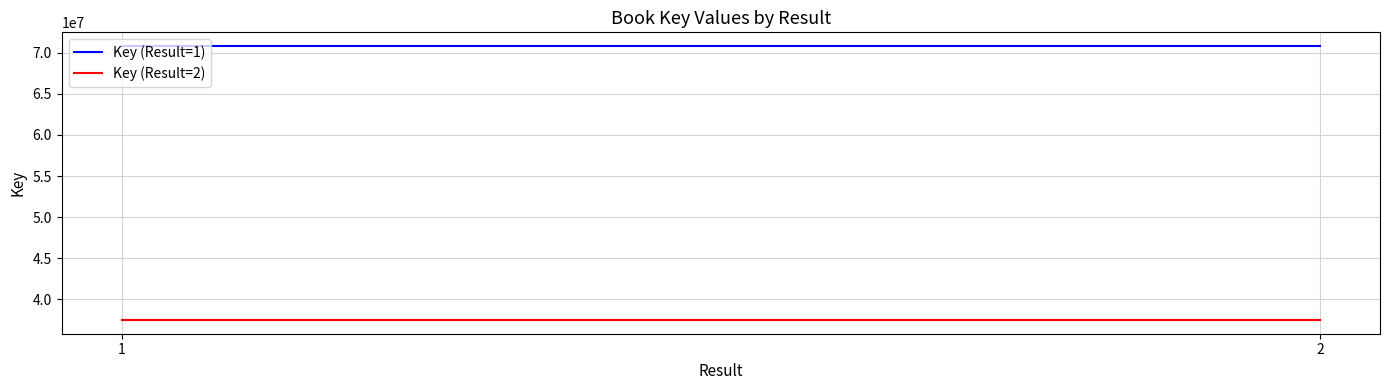

What is the average value of the Key (Result=2) series?

37491844